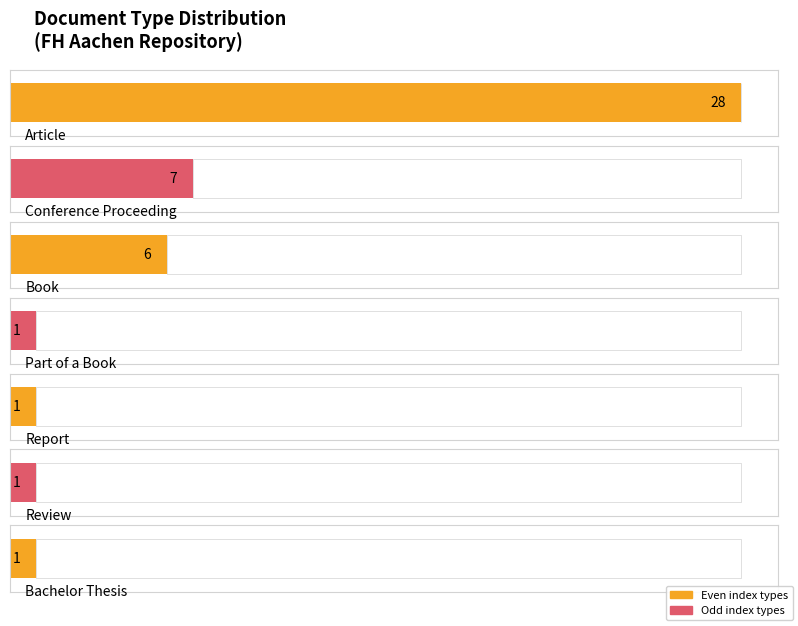

What is the average value?

6